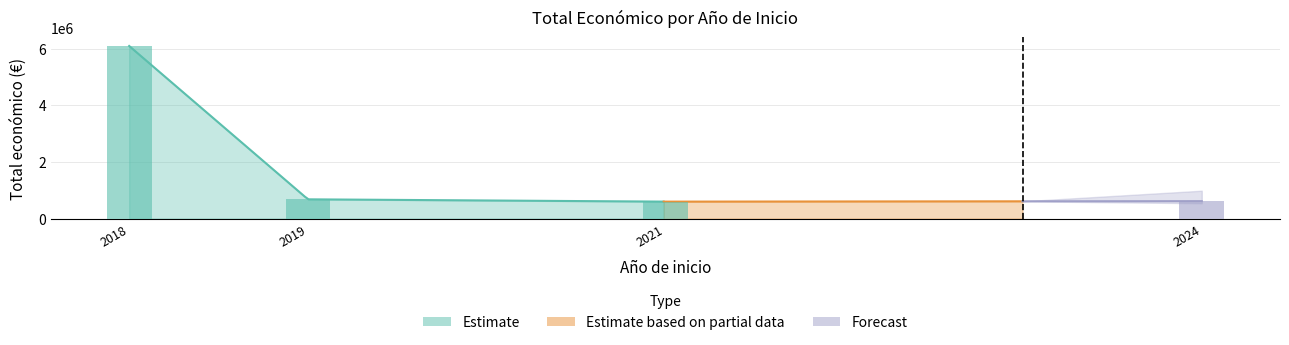

What is the value of the 5th bar from the left?

598659